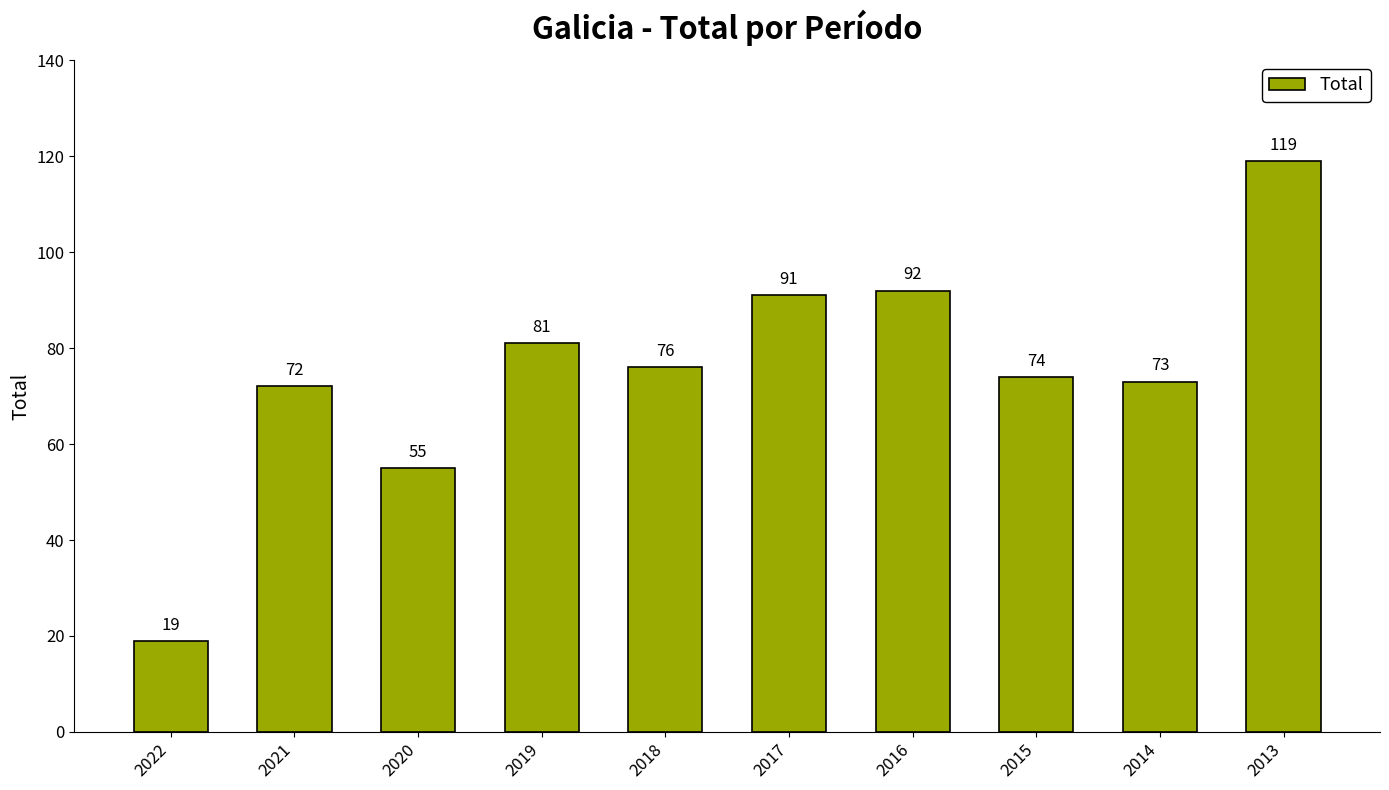

At which label does the data first exceed 76?

2019